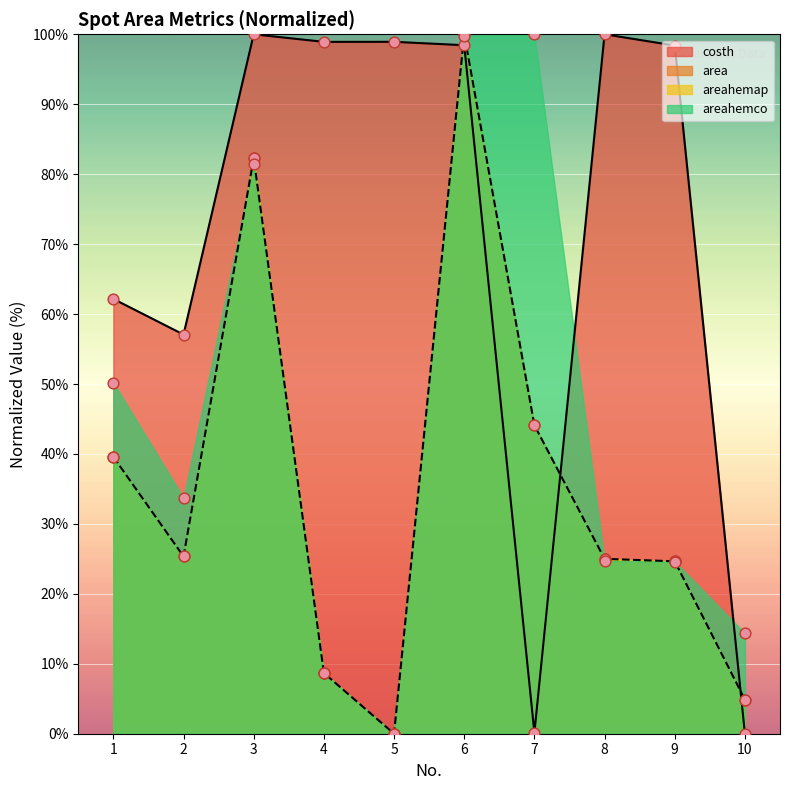

What are all the series names shown in the legend?

costh, area, areahemap, areahemco